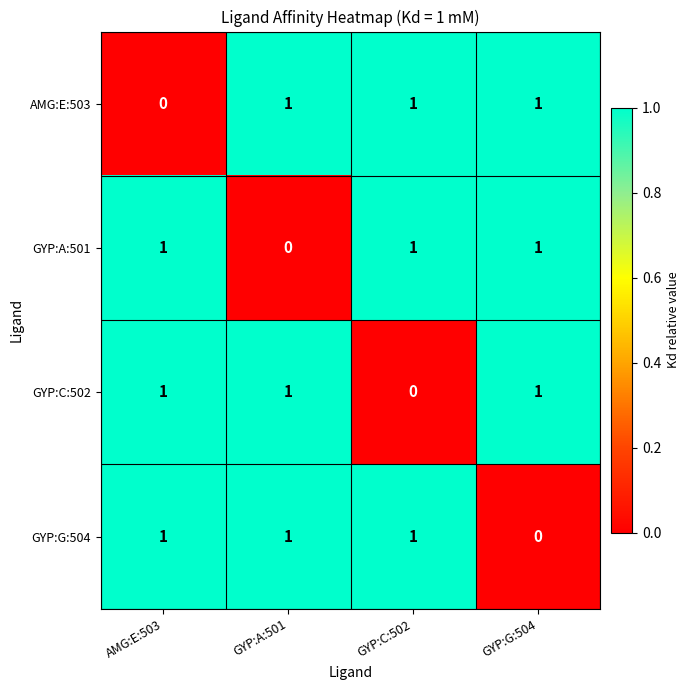

Reading left to right, what are all the values shown in this chart?

AMG:E:503: 0	1	1	1
GYP:A:501: 1	0	1	1
GYP:C:502: 1	1	0	1
GYP:G:504: 1	1	1	0